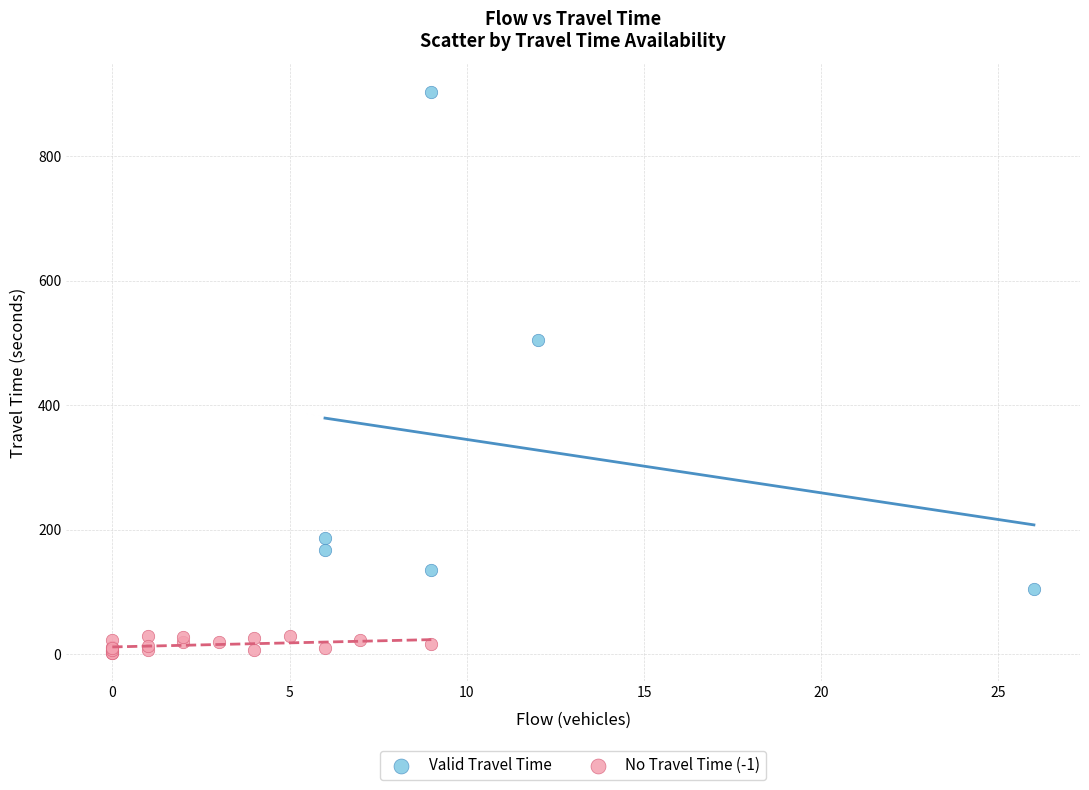

Which series contains the lowest Y value?

No Travel Time (-1)